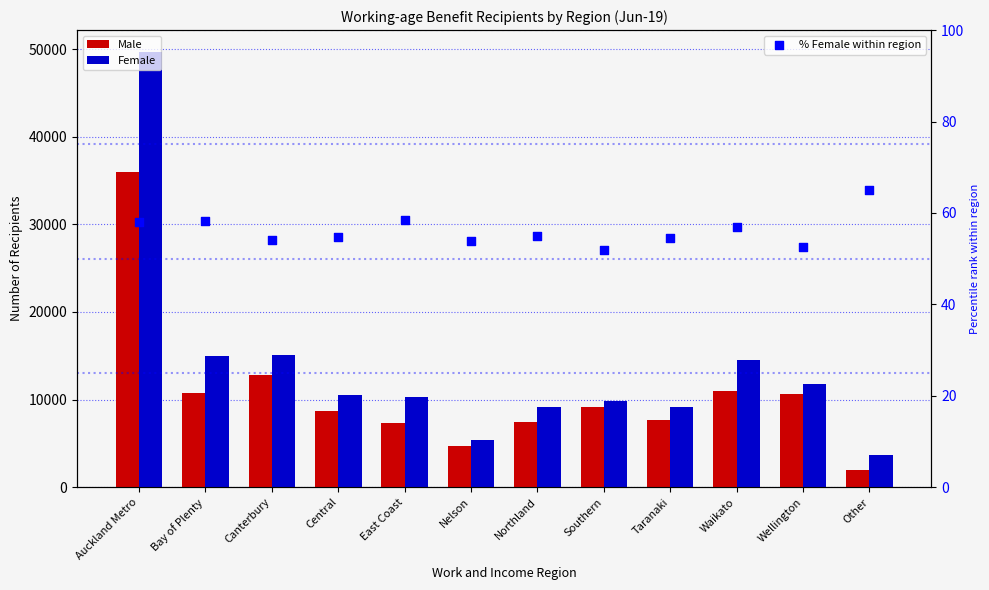

At which category is the sum across all series the highest?

Auckland Metro